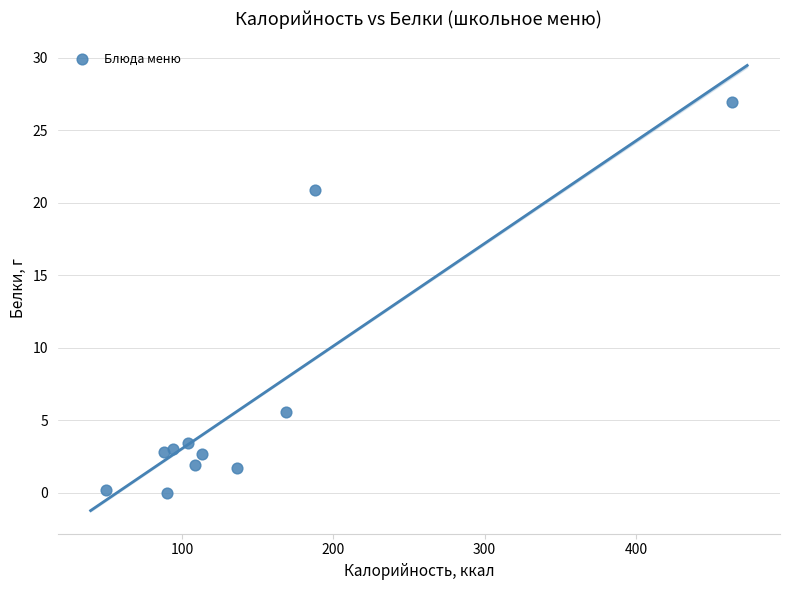

What is the average Y value?

6.3